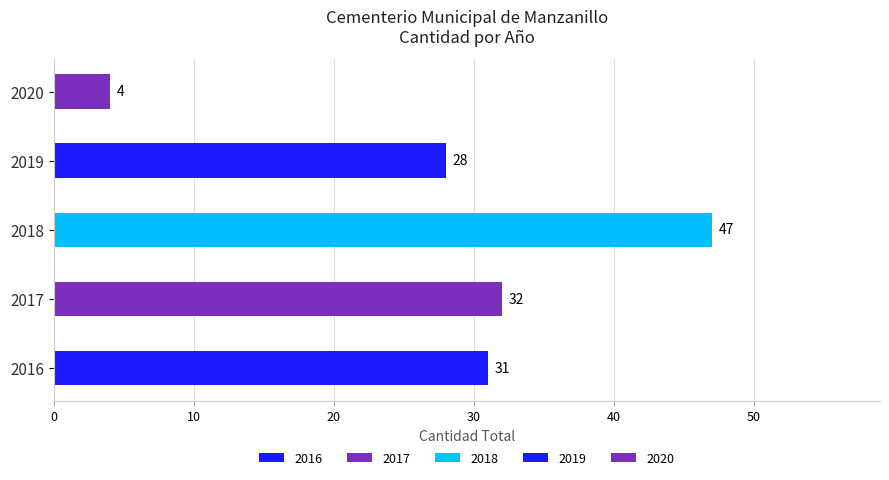

Where is the data nearest to the value 25?

2019